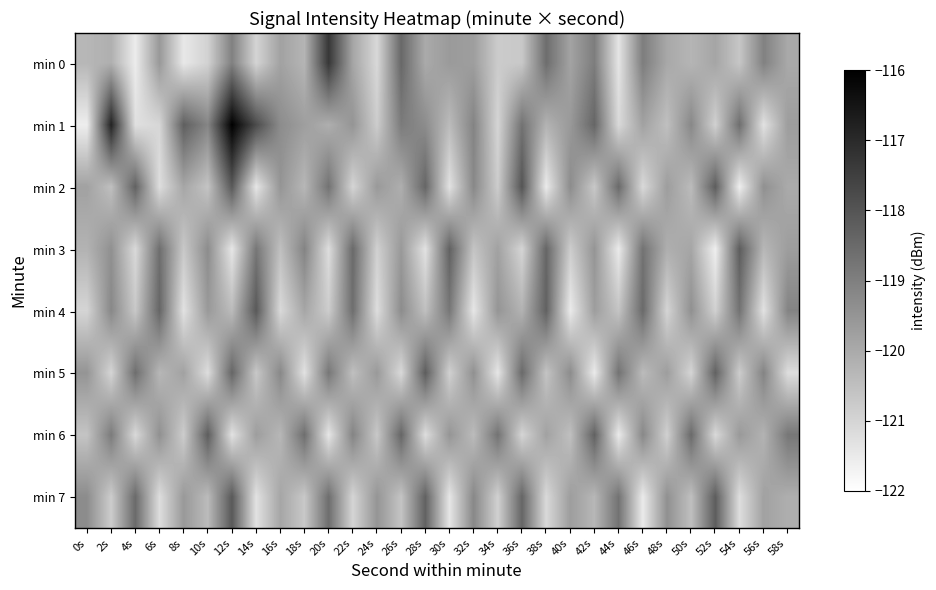

At which category does the chart reach its minimum across all series?

54s